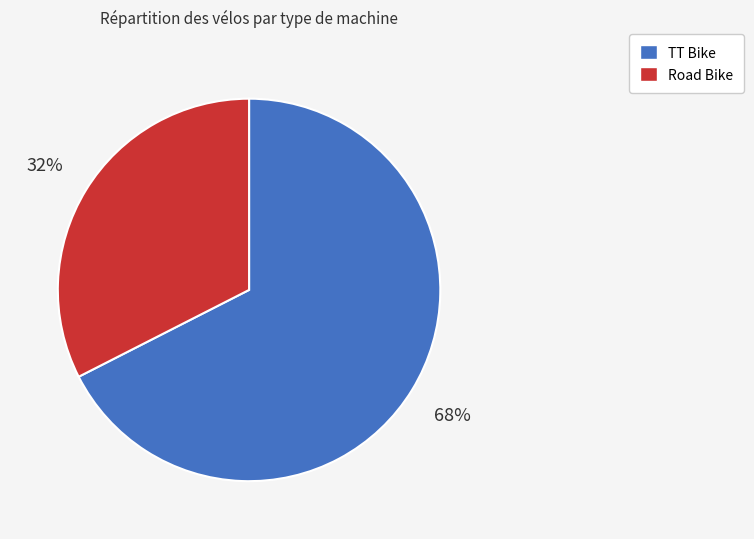

True or false: Road Bike accounts for 32% of the total.

True